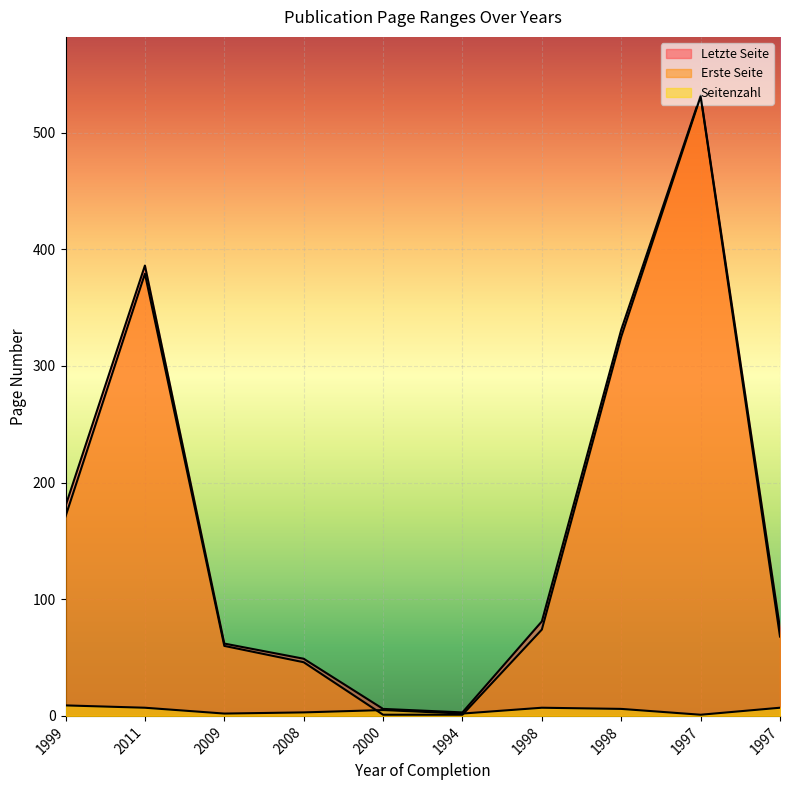

What is the spread (max minus min) of values at 2011?

379